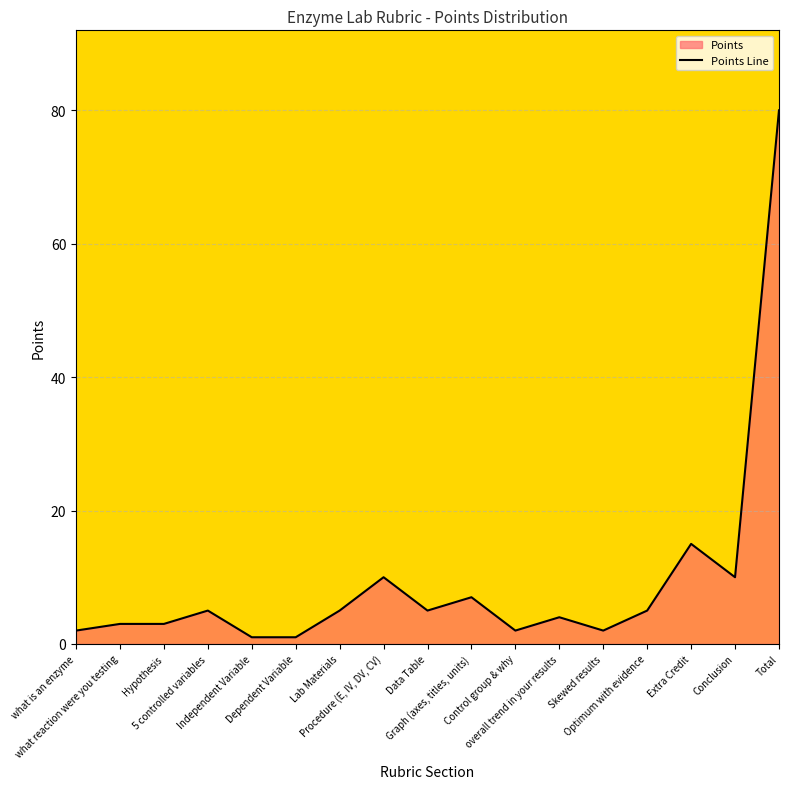

How many values are below 5?

8